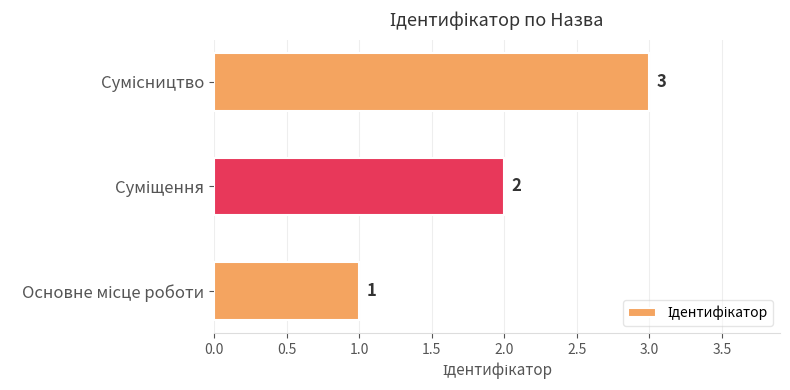

What is the maximum value shown in the chart?

3